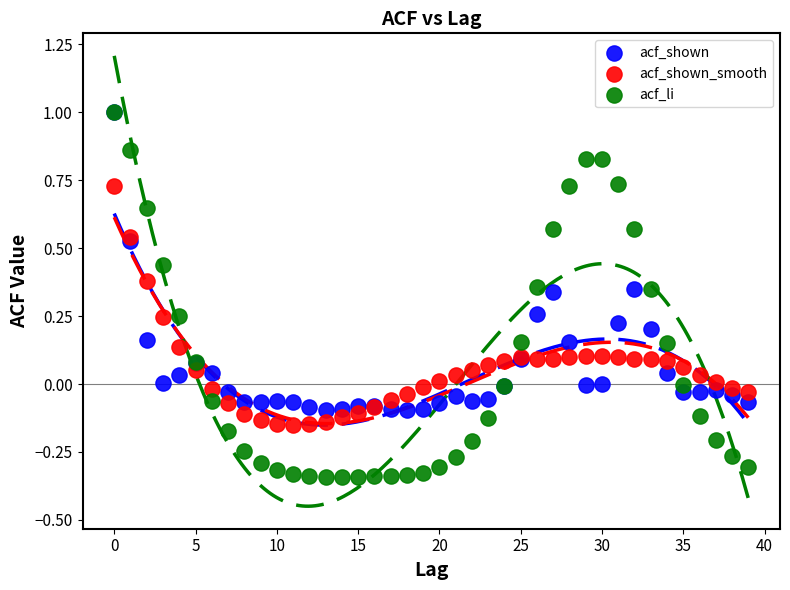

Which series contains the lowest Y value?

acf_li